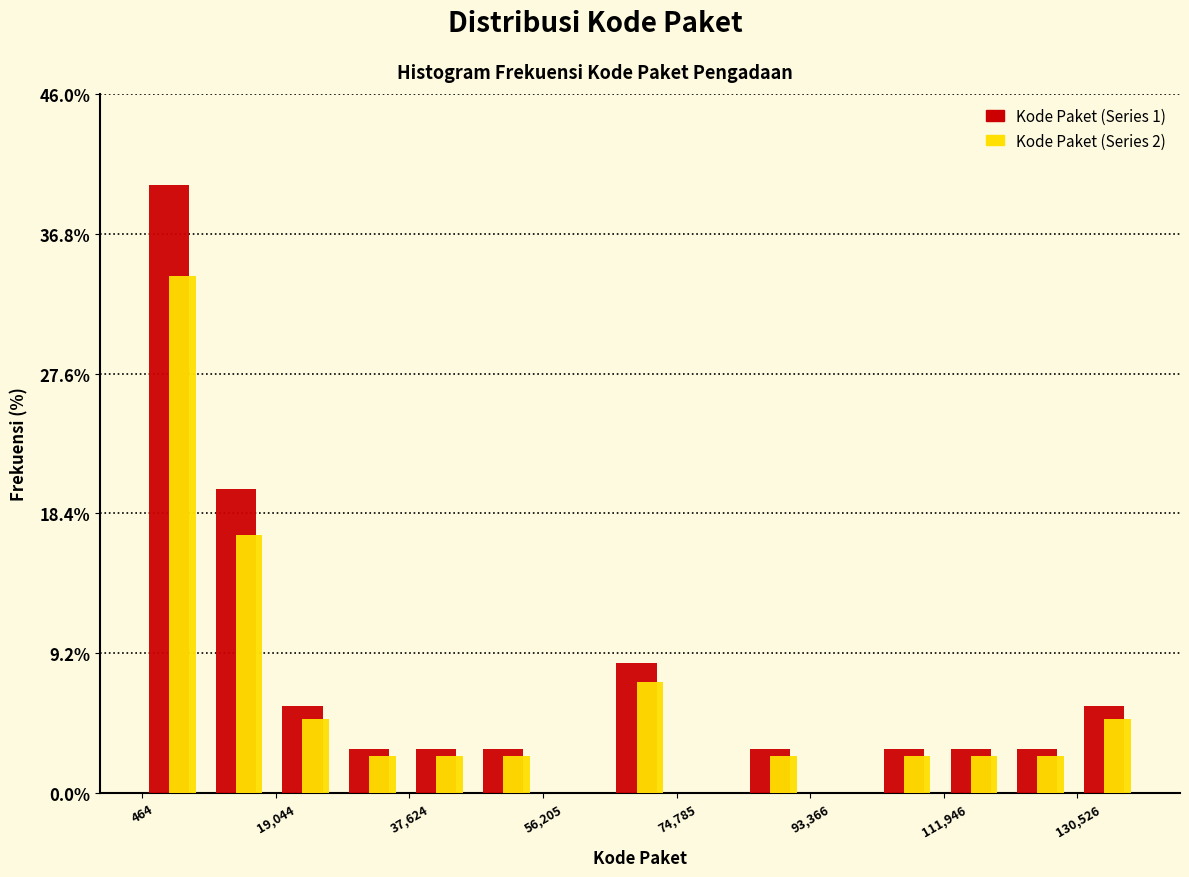

Reading left to right, list every range on the x-axis with the height of the bar of each series over it. Neither the bar edges nor the heights are printed on the chart, so give them approximately, as read against the axes.

0 to 10000: Kode Paket (Series 1)=40	Kode Paket (Series 2)=34
10000 to 20000: Kode Paket (Series 1)=20	Kode Paket (Series 2)=17
20000 to 28000: Kode Paket (Series 1)=6	Kode Paket (Series 2)=5
28000 to 38000: Kode Paket (Series 1)=3	Kode Paket (Series 2)=2
38000 to 46000: Kode Paket (Series 1)=3	Kode Paket (Series 2)=2
46000 to 56000: Kode Paket (Series 1)=3	Kode Paket (Series 2)=2
56000 to 66000: Kode Paket (Series 1)=0	Kode Paket (Series 2)=0
66000 to 74000: Kode Paket (Series 1)=9	Kode Paket (Series 2)=7
74000 to 84000: Kode Paket (Series 1)=0	Kode Paket (Series 2)=0
84000 to 94000: Kode Paket (Series 1)=3	Kode Paket (Series 2)=2
94000 to 102000: Kode Paket (Series 1)=0	Kode Paket (Series 2)=0
102000 to 112000: Kode Paket (Series 1)=3	Kode Paket (Series 2)=2
112000 to 122000: Kode Paket (Series 1)=3	Kode Paket (Series 2)=2
122000 to 130000: Kode Paket (Series 1)=3	Kode Paket (Series 2)=2
130000 to 140000: Kode Paket (Series 1)=6	Kode Paket (Series 2)=5